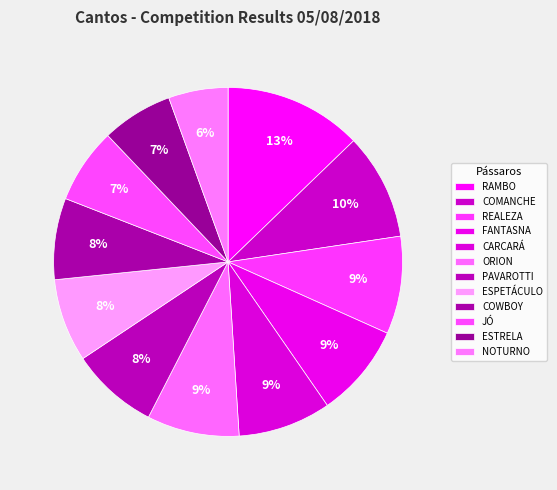

Is it true that COMANCHE is 1% of the pie?

False